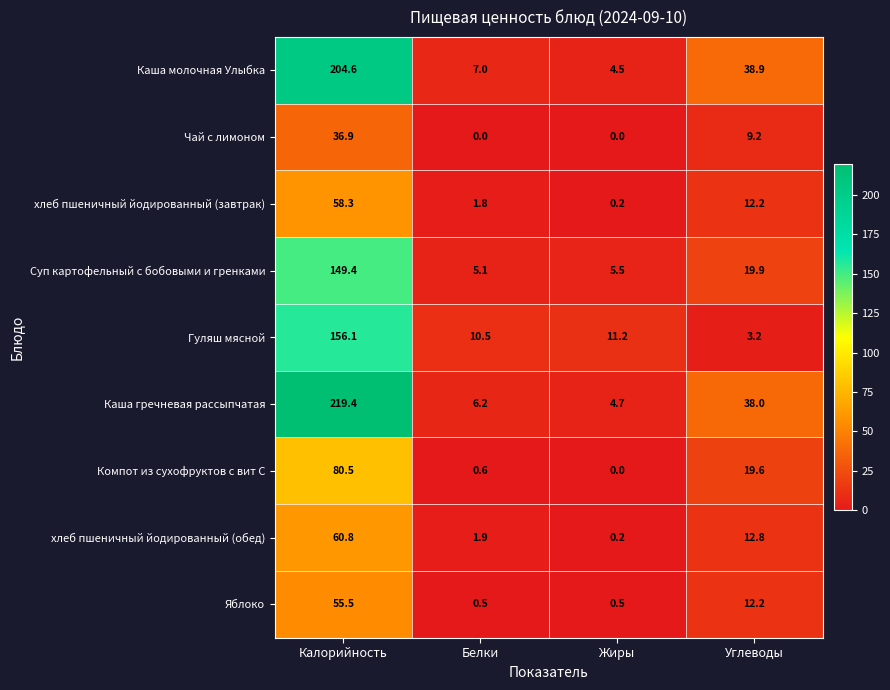

At which category does the chart reach its peak across all series?

Калорийность